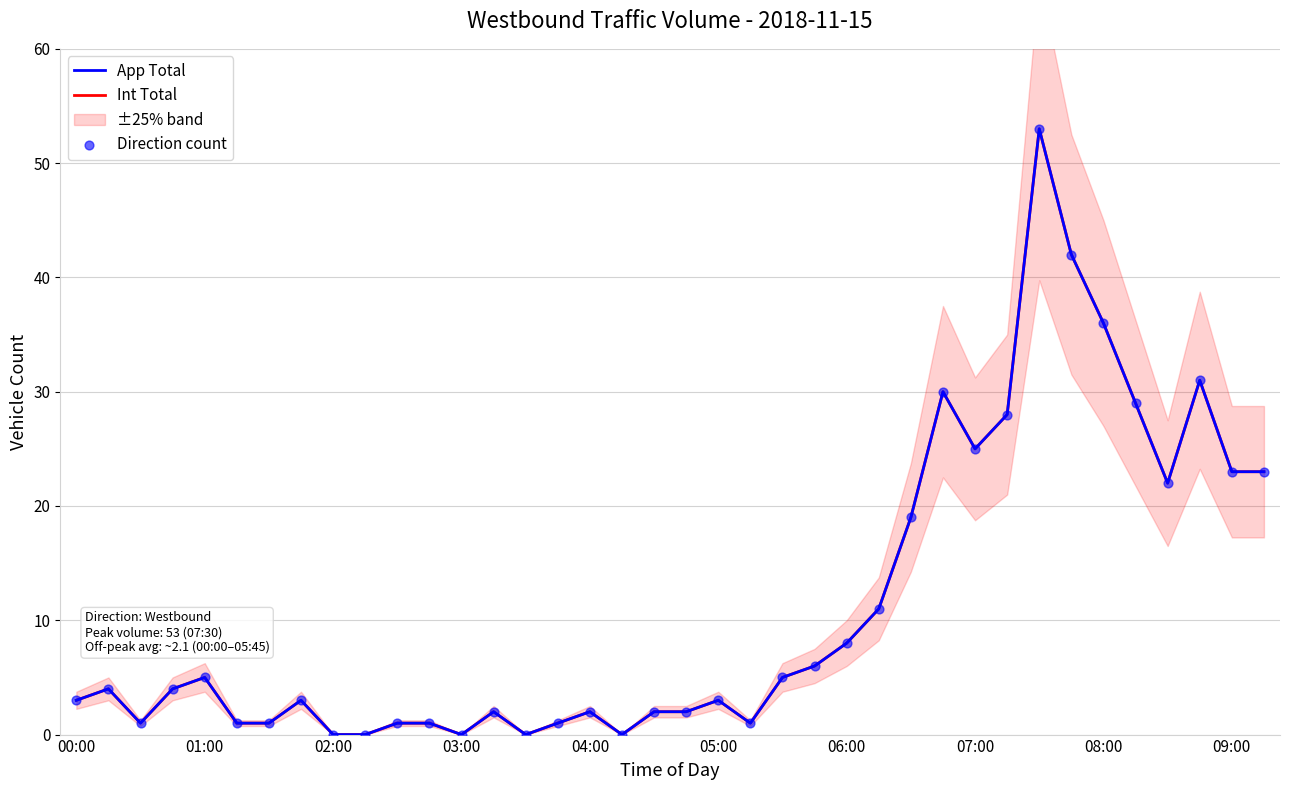

At how many categories does at least one series exceed 36?

2